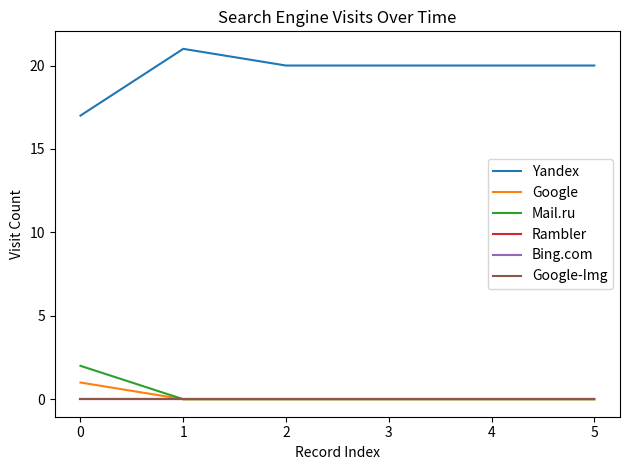

Is this an area chart (filled region under the line)?

No